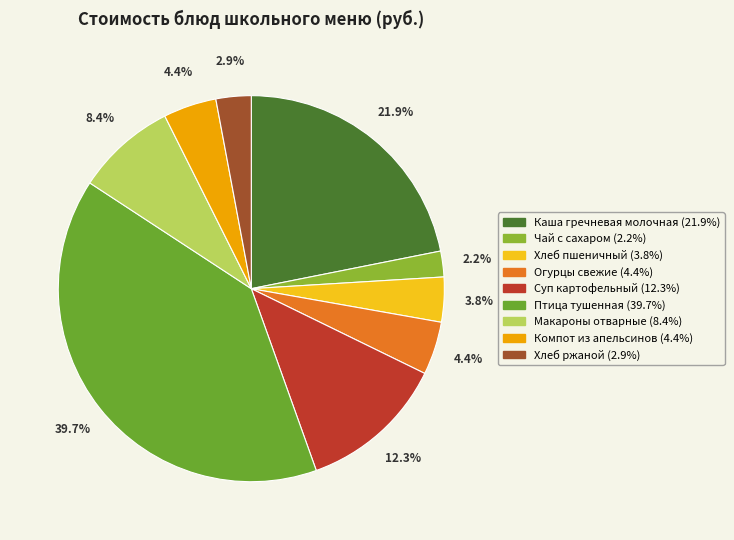

How many slices are in this pie chart?

9